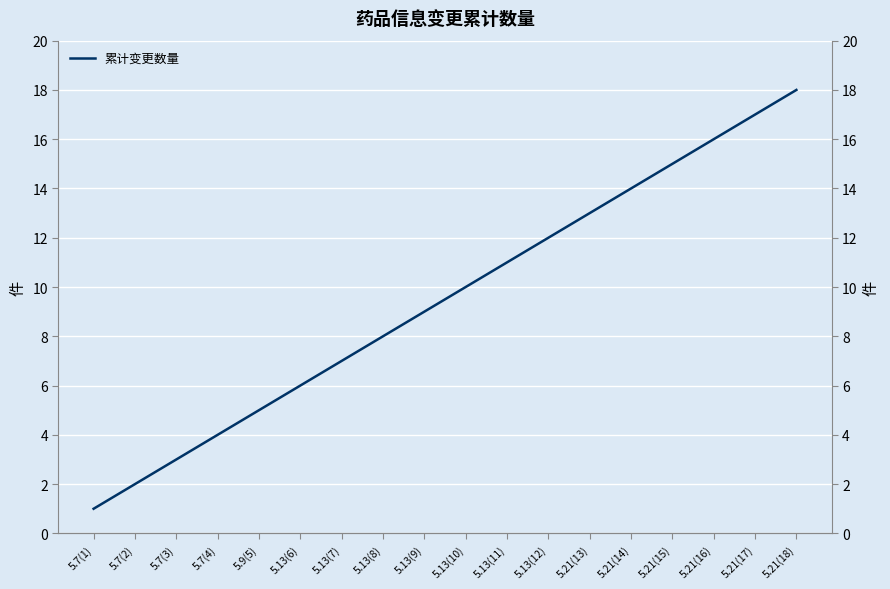

What is the maximum value shown in the chart?

18